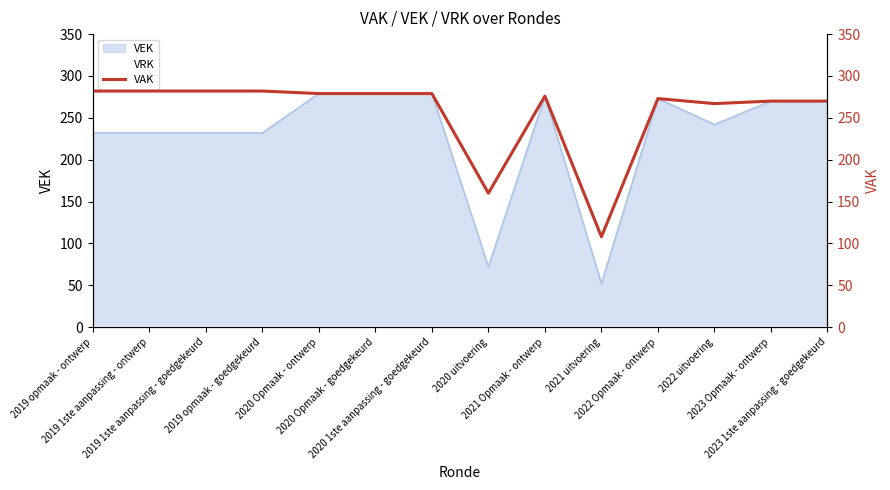

Which has a higher value, 2020 uitvoering or 2021 Opmaak - ontwerp?

2021 Opmaak - ontwerp